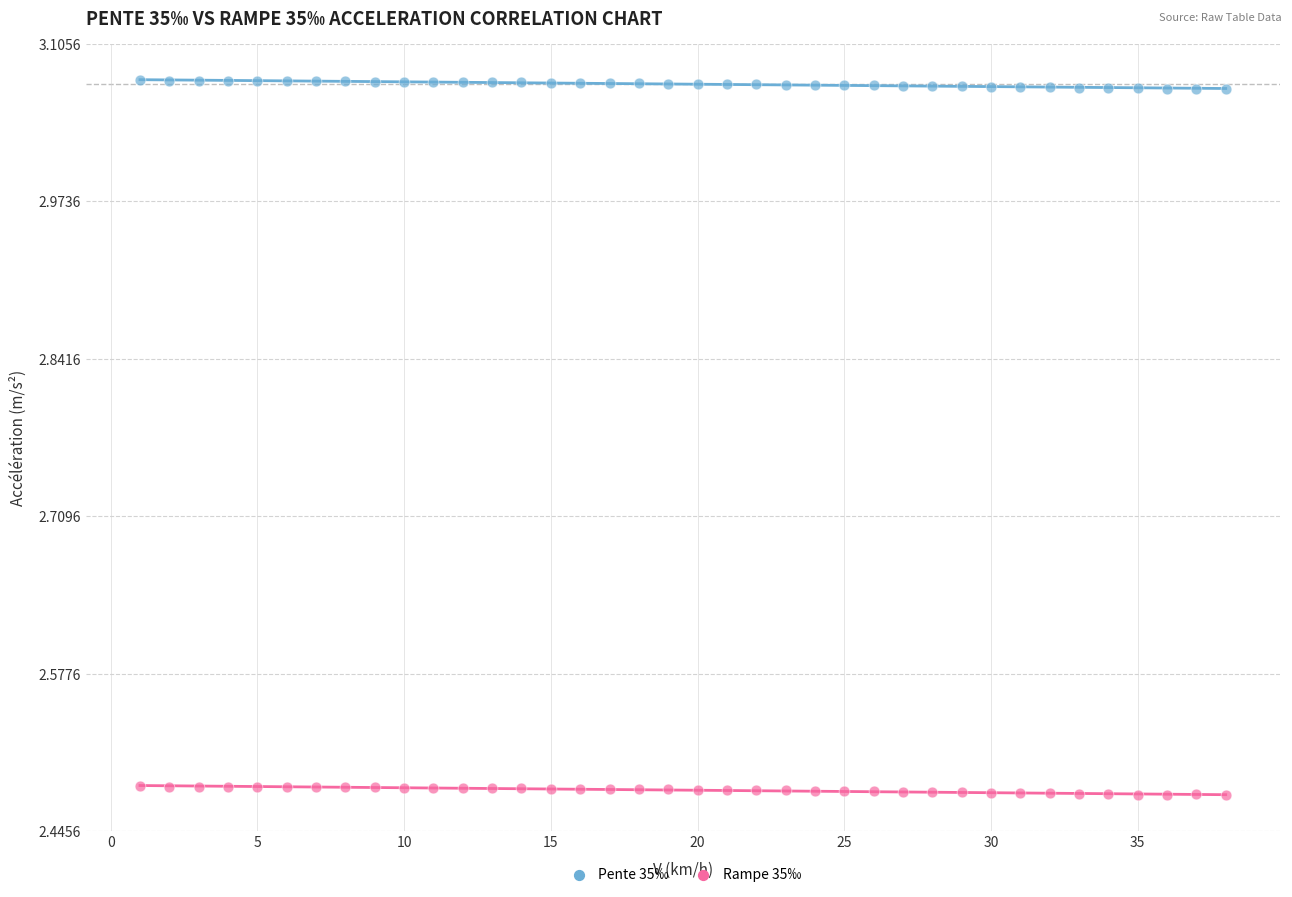

What is the X range (max minus min) for the scatter plot?

37.0